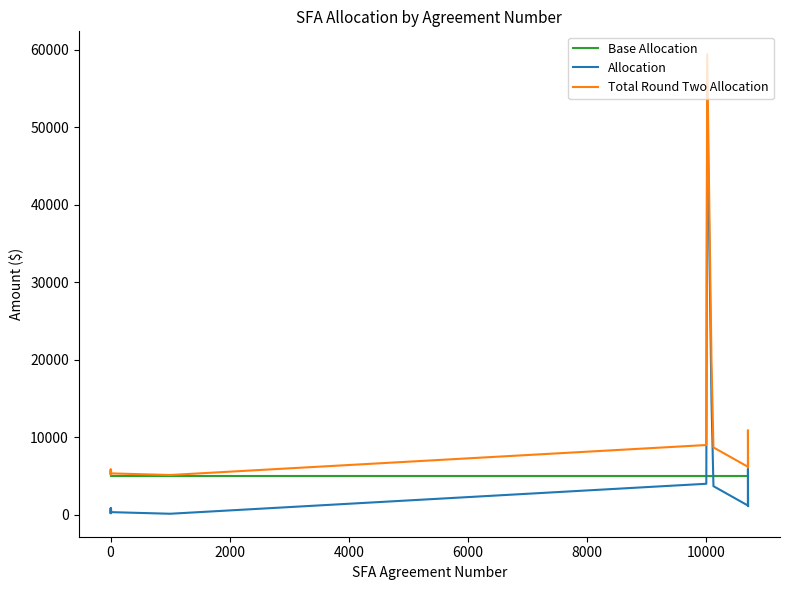

True or false: Base Allocation and Allocation intersect in this chart.

True